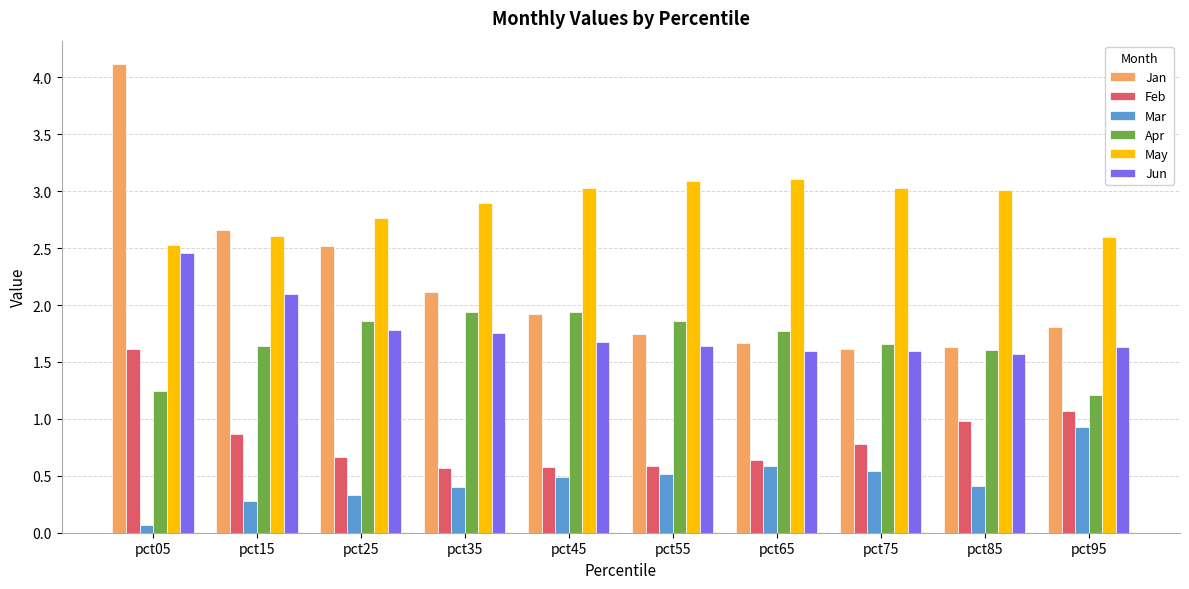

Which series changed the most between pct05 and pct85?

Jan